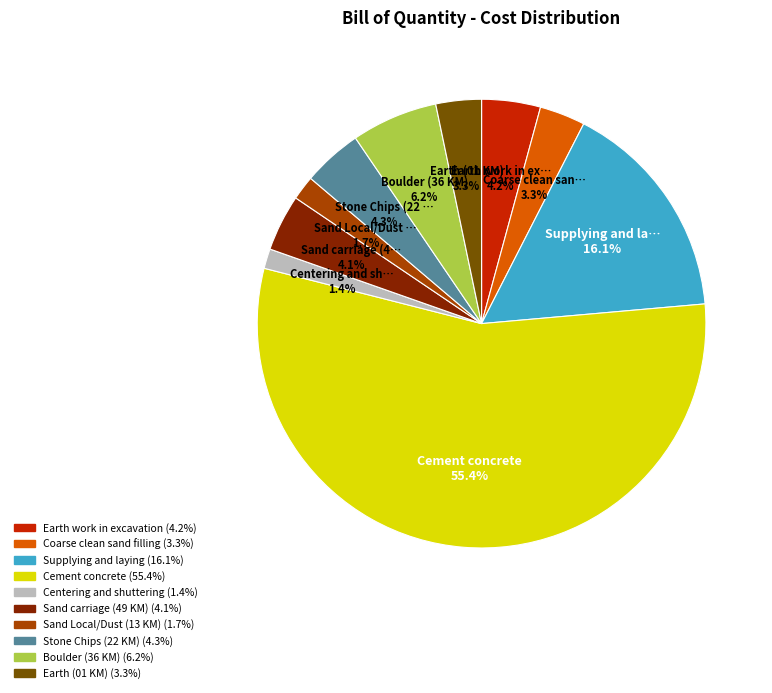

Is there a majority slice in this chart?

Yes